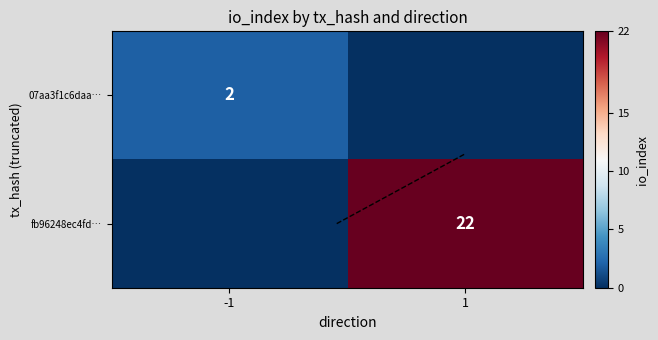

Rank the categories by fb96248ec4fd… value from lowest to highest.

-1, 1